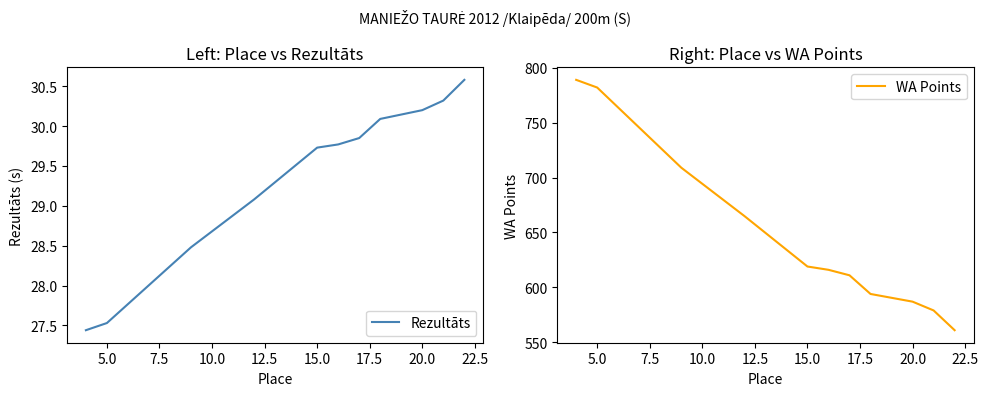

What is the average value of the WA Points series?

647